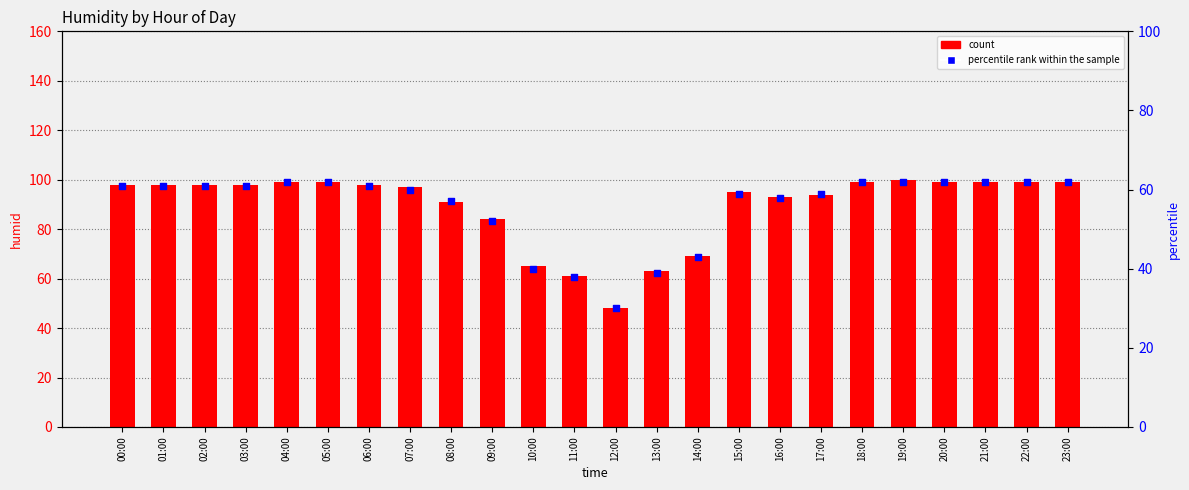

What are all the series names shown in the legend?

count, percentile rank within the sample